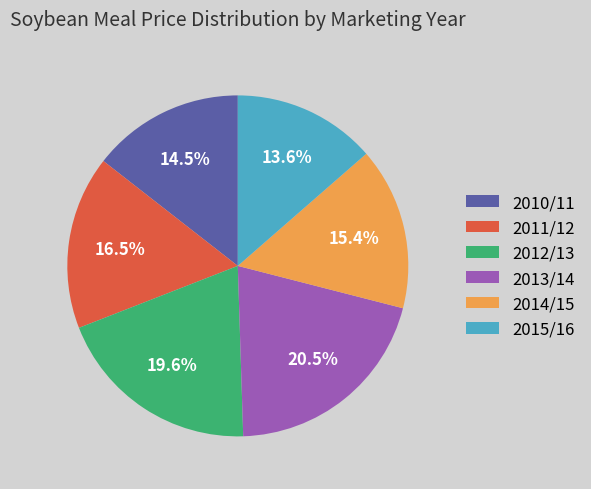

Does 2010/11 account for over 50% of the chart?

No